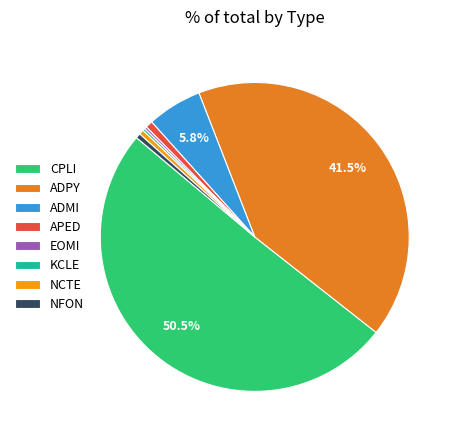

Is the sum of CPLI and ADPY greater than half?

Yes